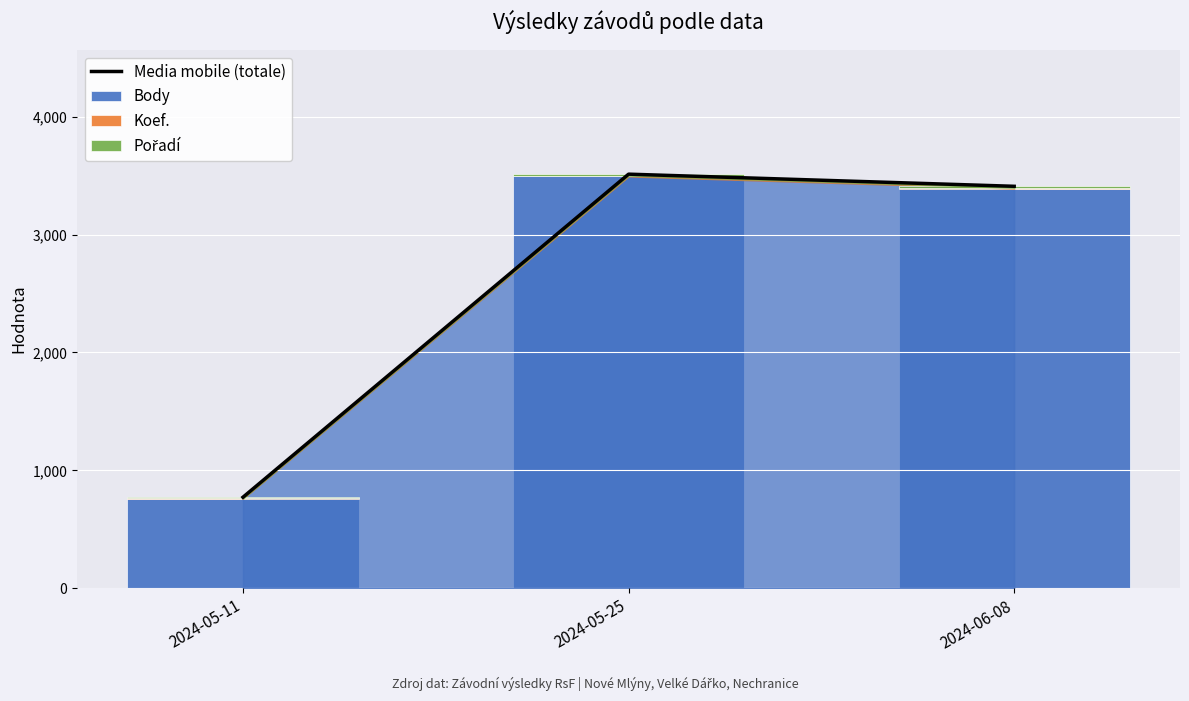

Reading right to left, extract all data points from this chart.

Media mobile (totale): 3409	3512	772
Body: 3390	3493	760
Koef.: 7	7	2
Pořadí: 12	12	10